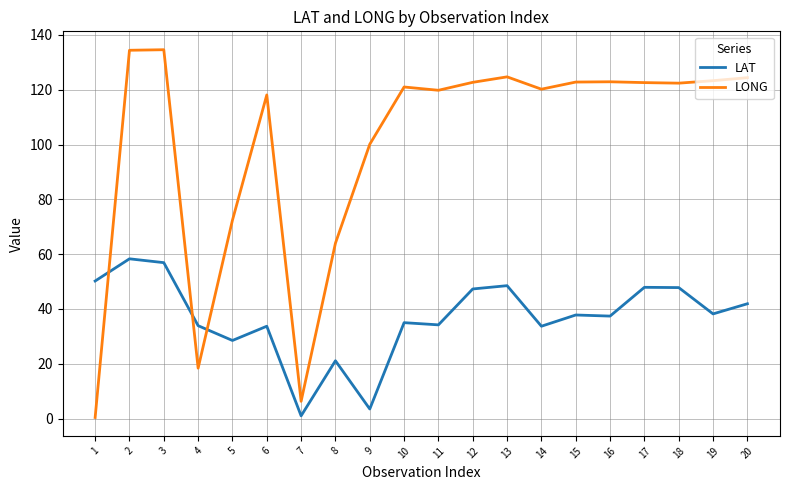

Where is LONG nearest to the value 67?

8